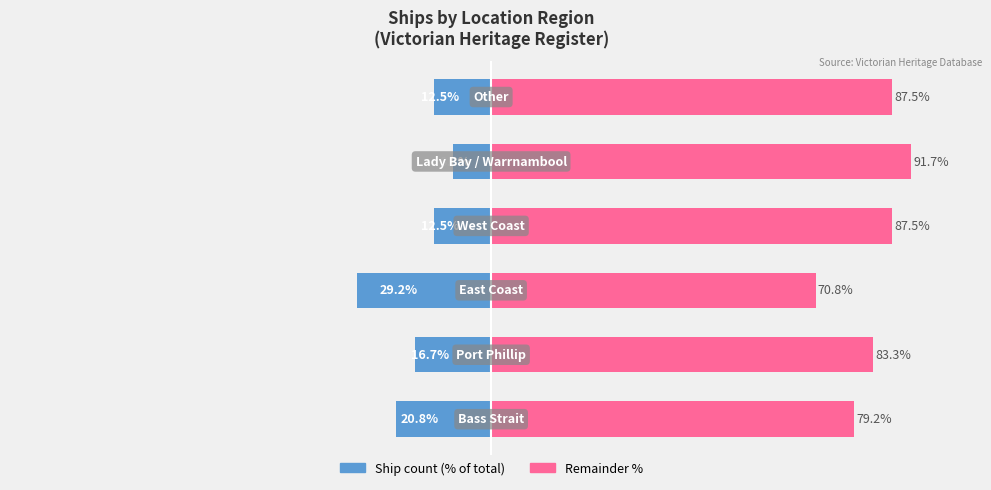

The Ship count (% of total) series shows -9.6 at 2. True or false?

False